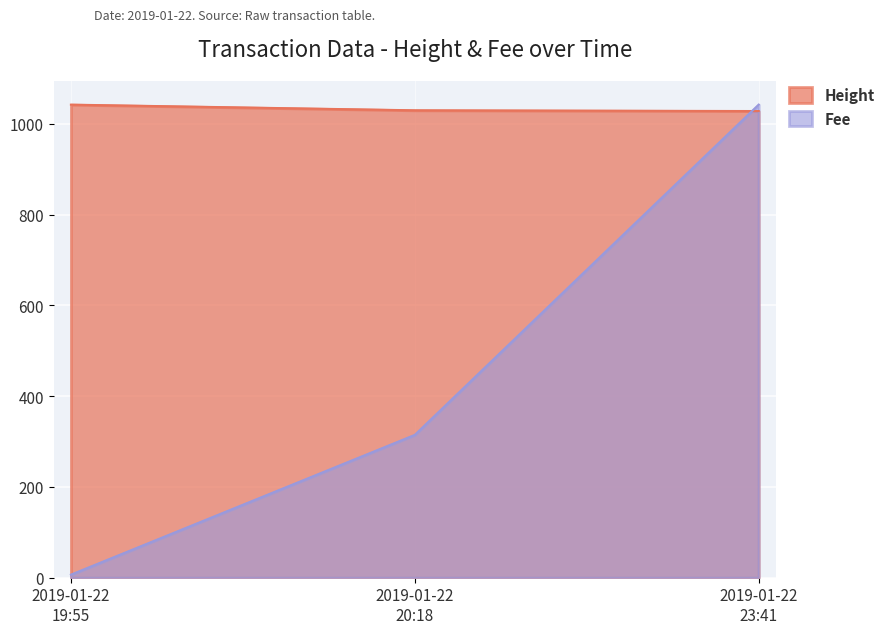

At how many categories does at least one series exceed 711?

3